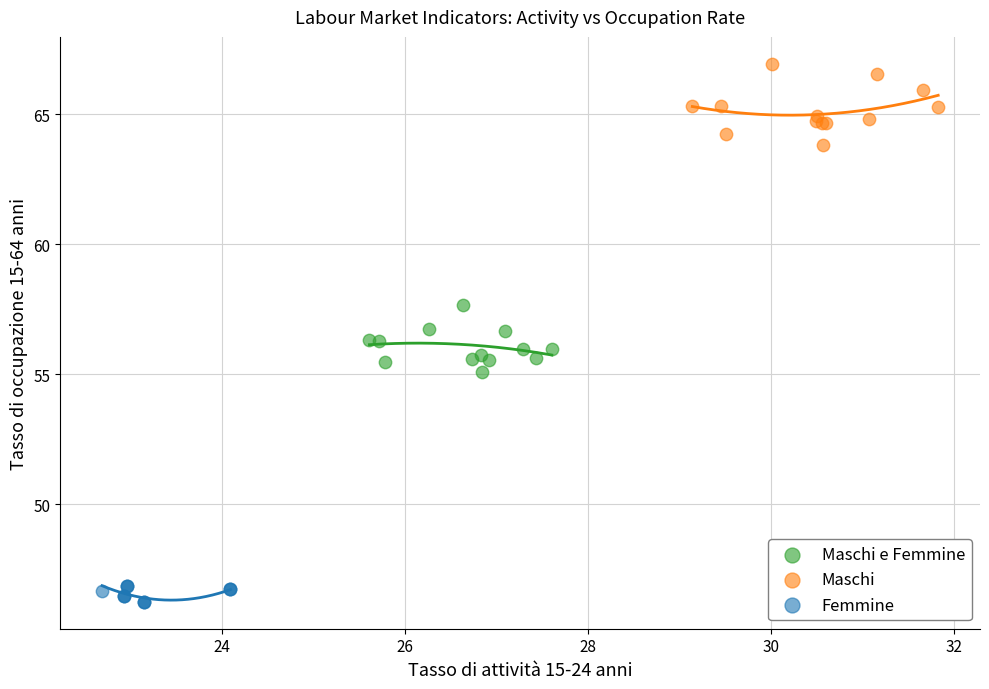

Which series has the largest Y range (max minus min)?

Maschi